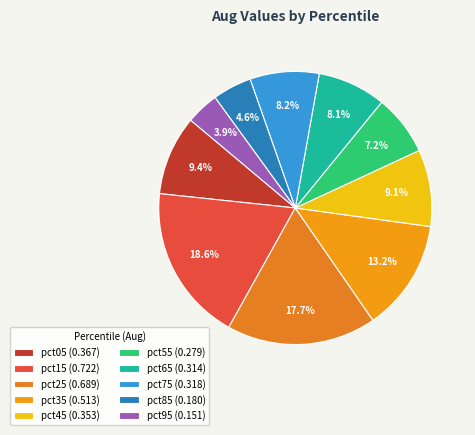

What is the total percentage of pct05 and pct75?

17.6%